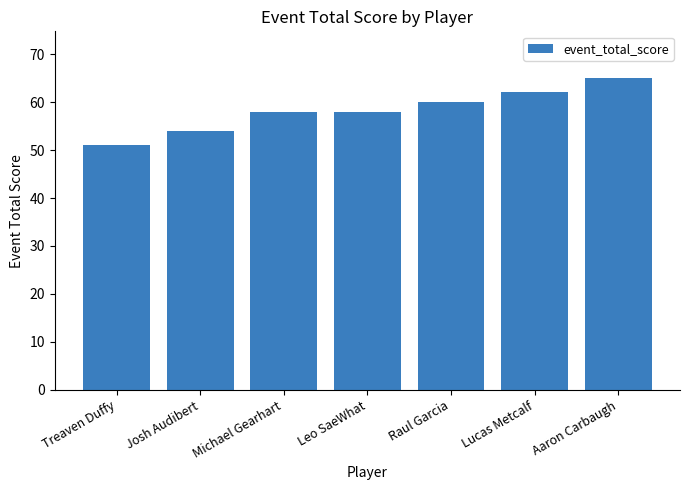

The value at Lucas Metcalf is 34. True or false?

False